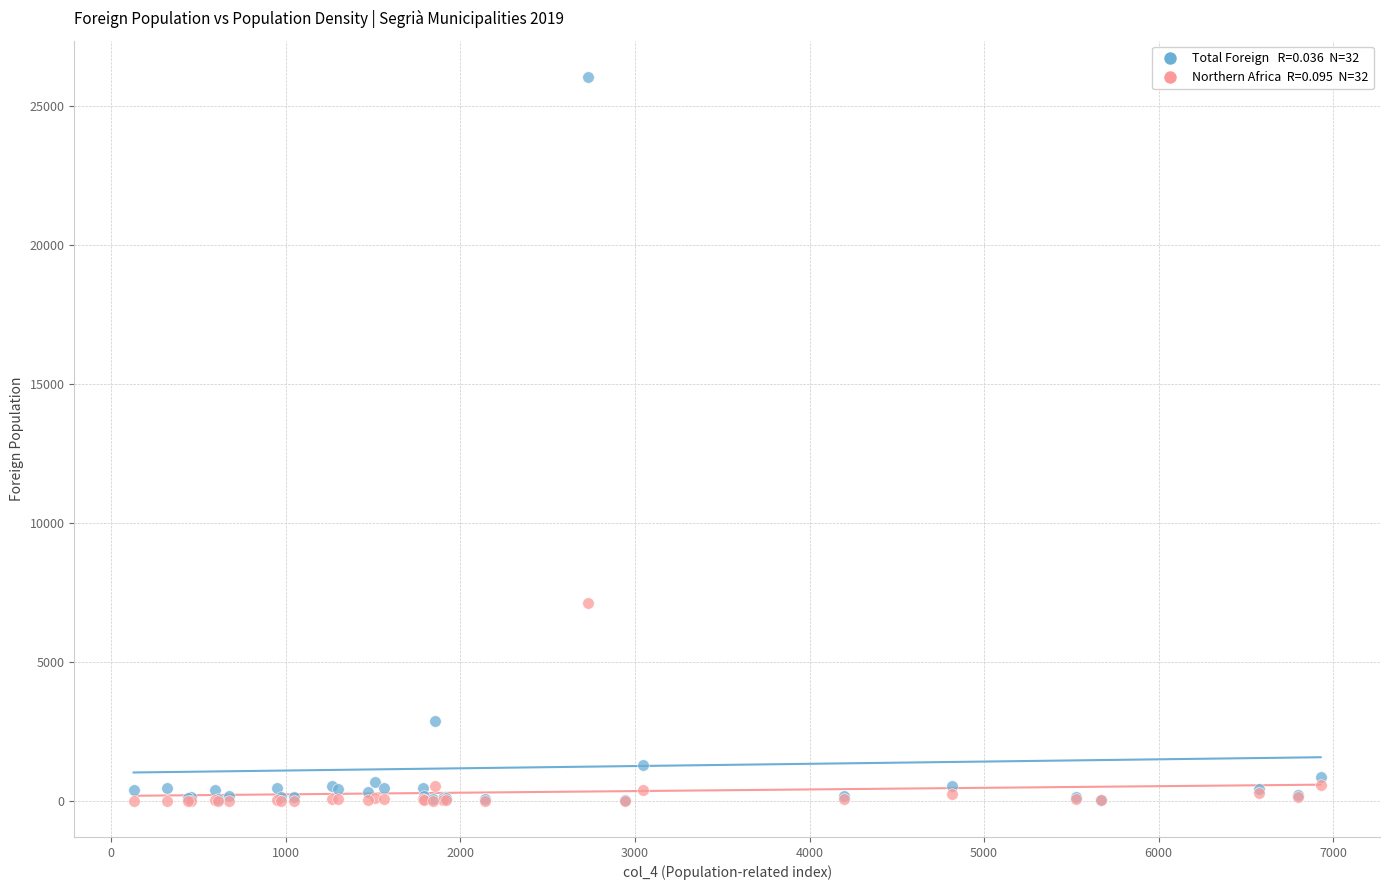

Across all series, what Y value is closest to 13024?

7107